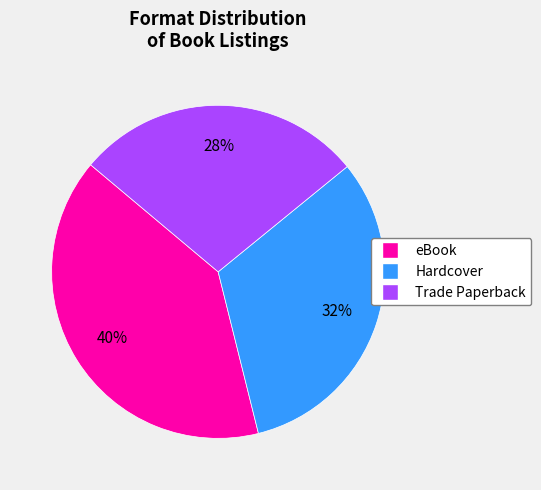

Is there any slice that represents more than half of the pie?

No